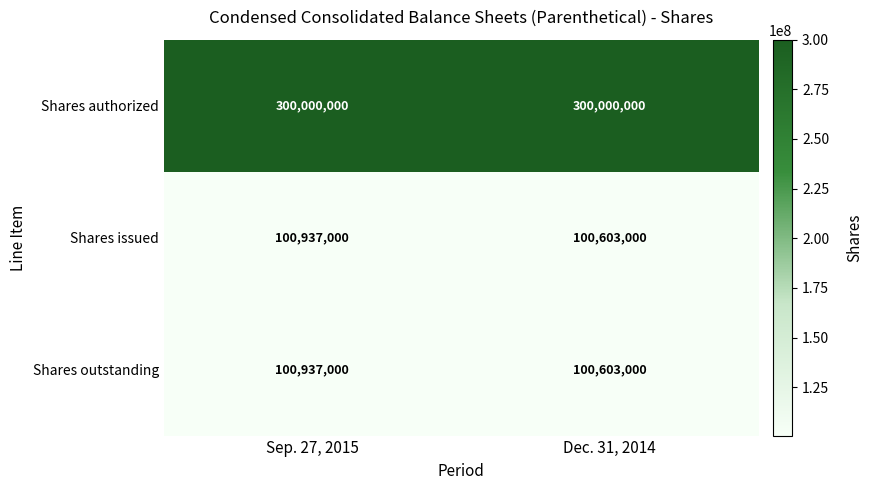

Reading left to right, list all the values displayed in this chart.

Shares authorized: 300000000	300000000
Shares issued: 100937000	100603000
Shares outstanding: 100937000	100603000